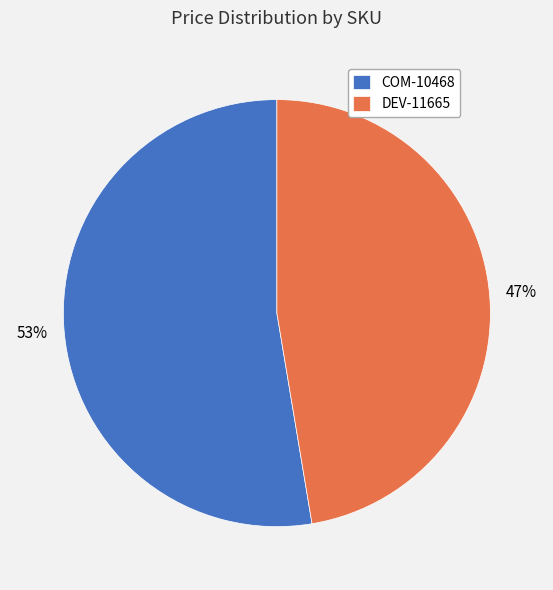

To the nearest percent, what is the combined percentage of COM-10468 and DEV-11665?

100%